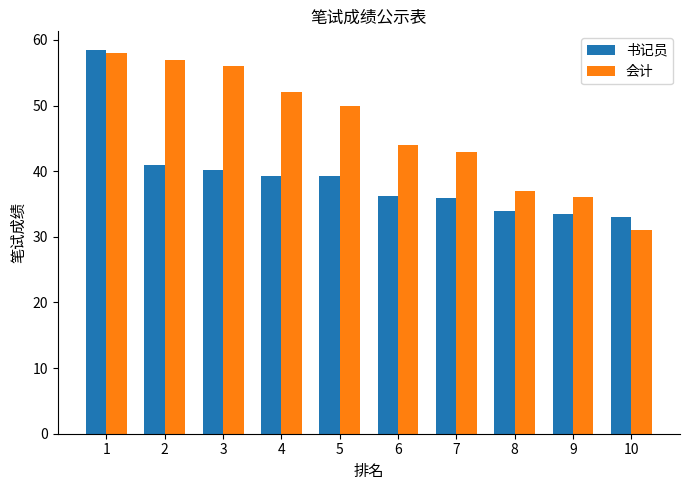

At which label is 书记员 closest to 45?

2